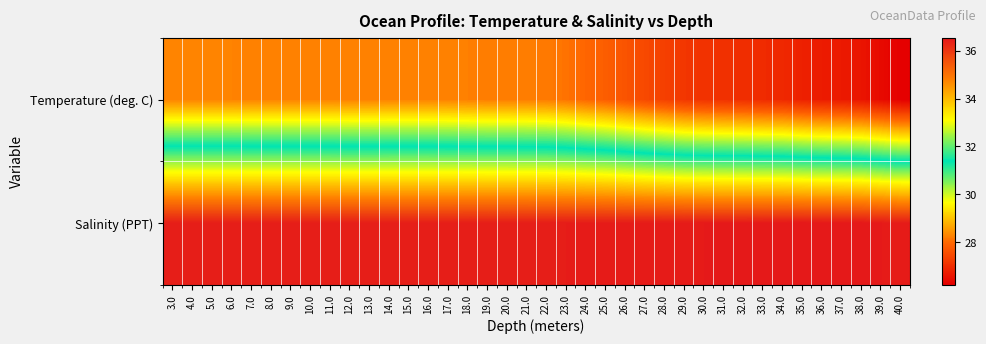

What is the spread (max minus min) of values at 18.0?

8.2